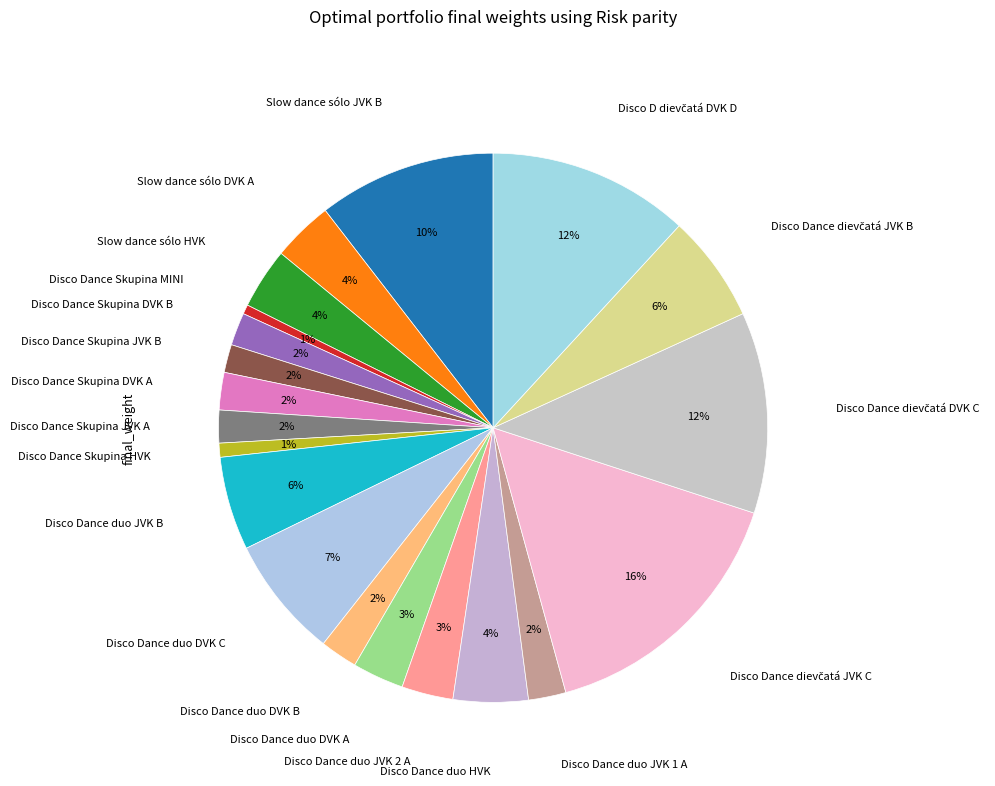

What is the largest slice in the pie chart?

Disco Dance dievčatá JVK C